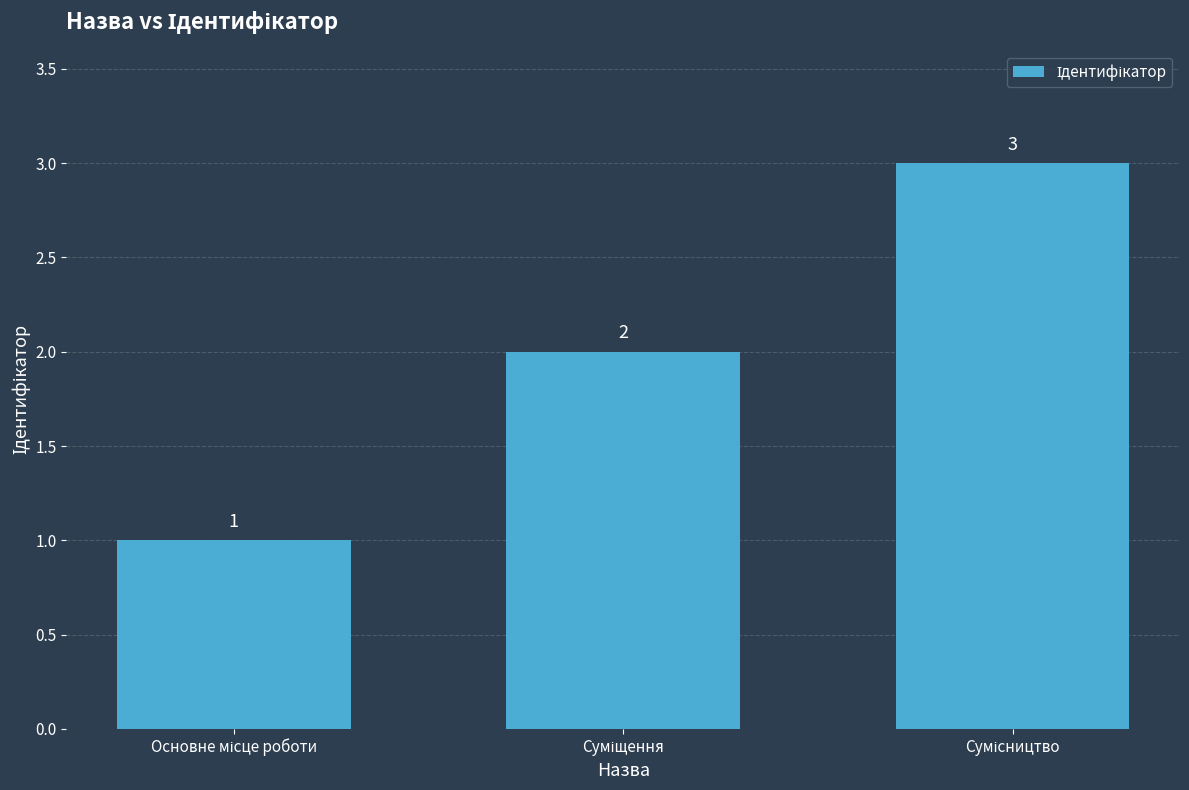

Reading left to right, extract all data points from this chart.

1	2	3